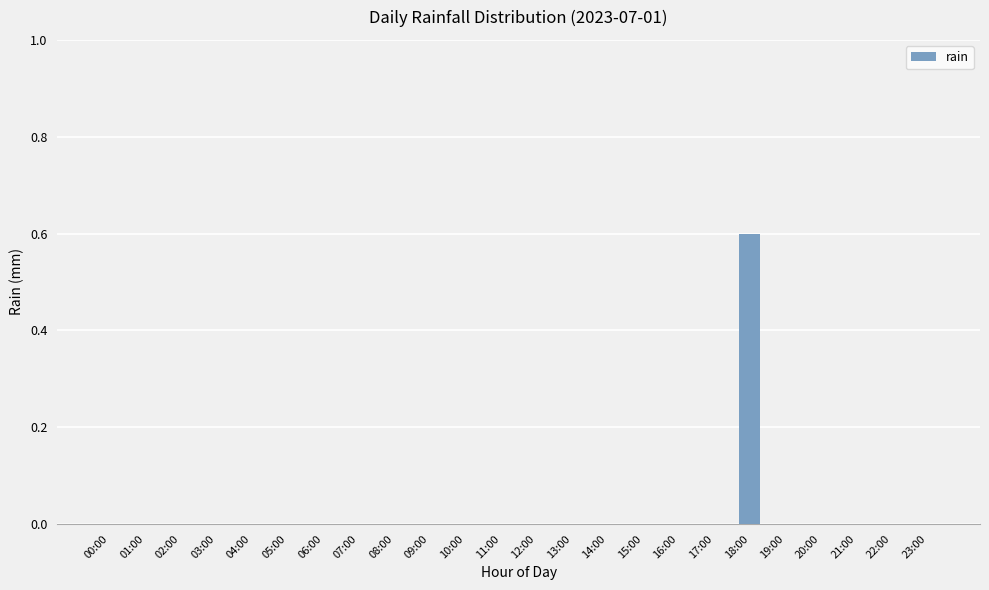

The chart shows a value of 0.0 at 05:00. True or false?

True